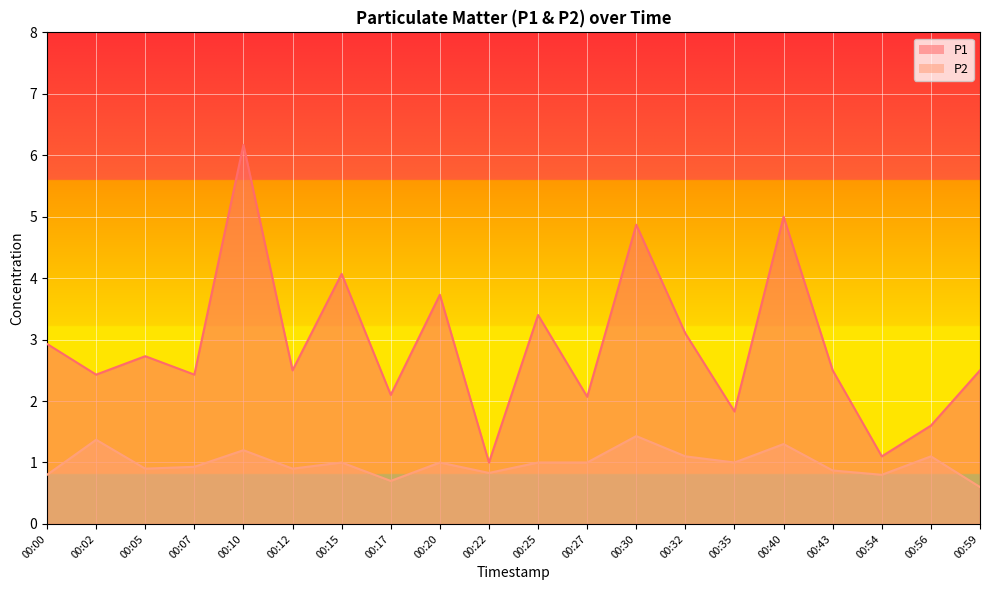

True or false: P2 and P1 intersect in this chart.

False